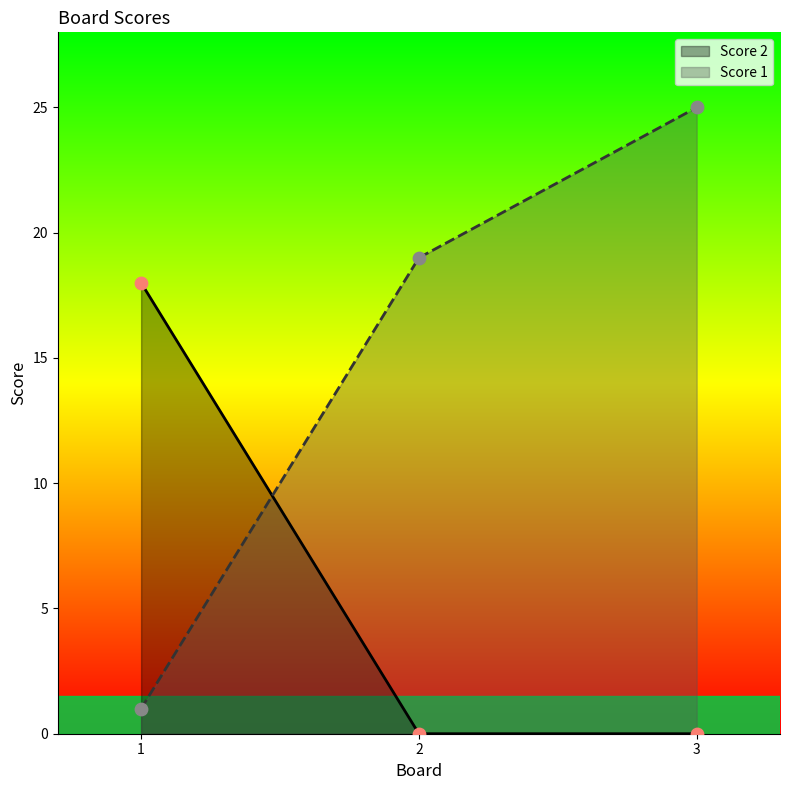

Which series reaches the maximum Y coordinate?

Score 2